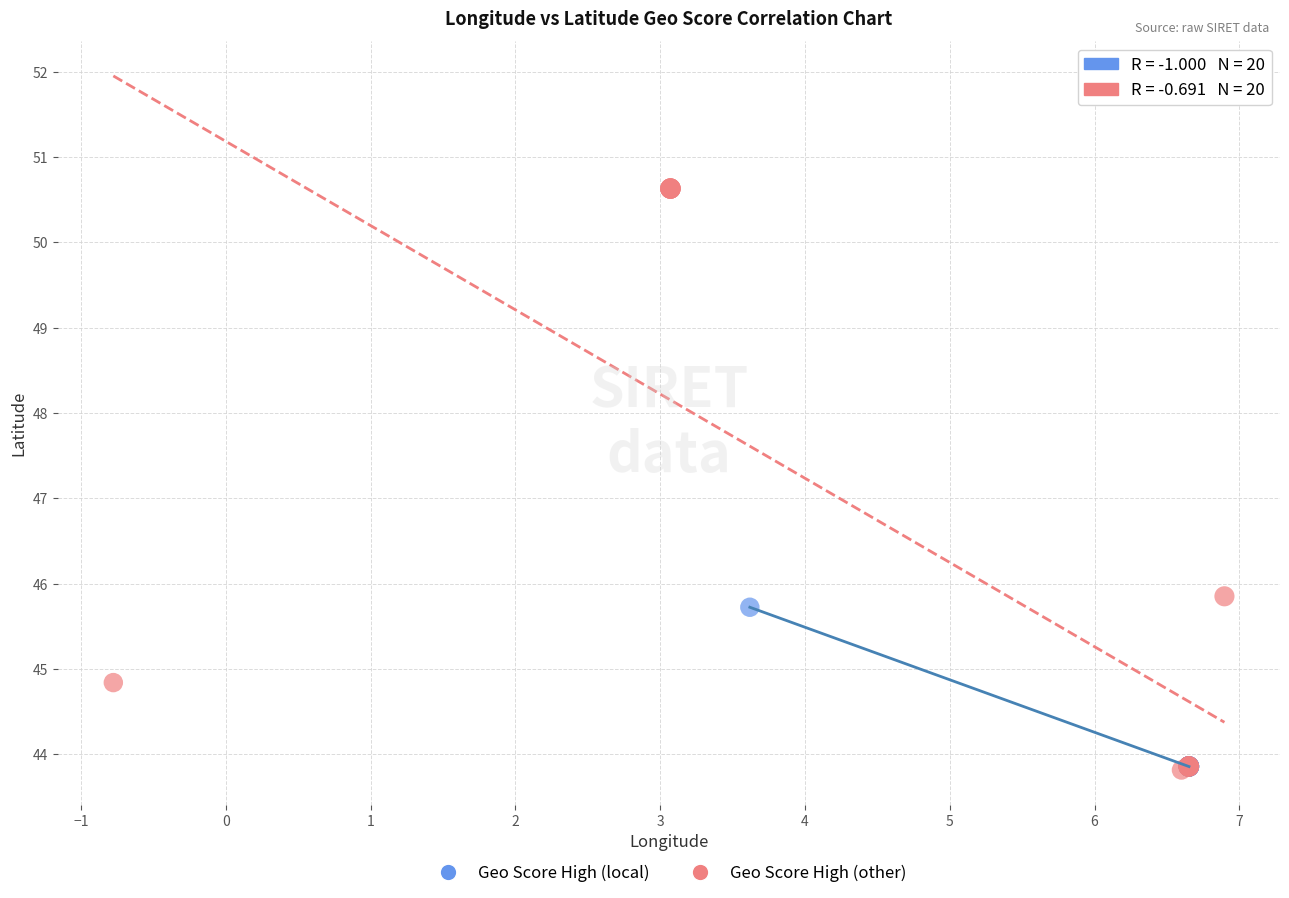

Which series contains the highest Y value?

Geo Score High (other)